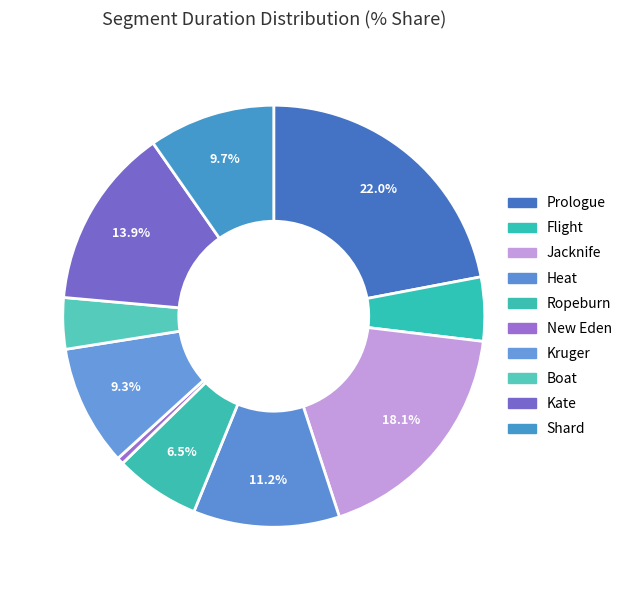

What is the total percentage of Kate and Heat?

25.1%